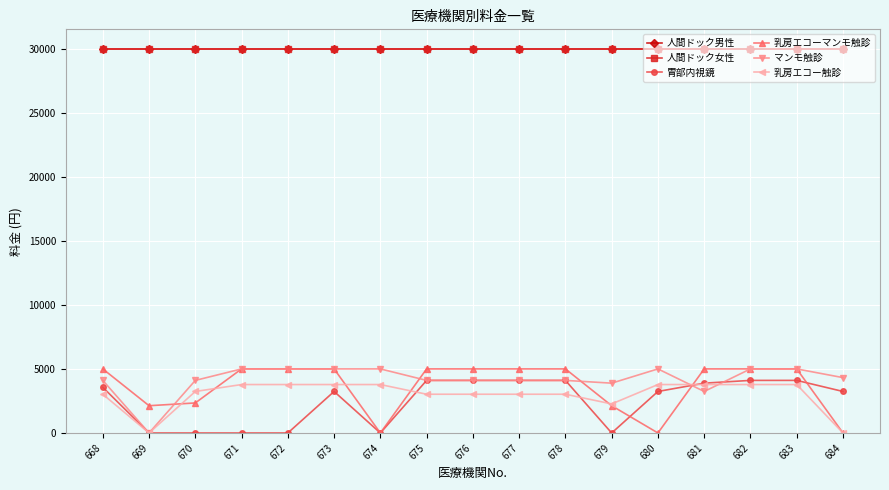

Does the chart display data point markers on the line(s)?

Yes